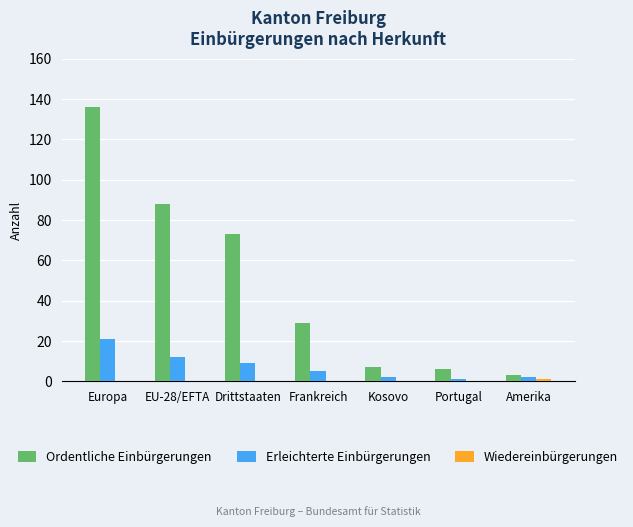

What is the sum of all Erleichterte Einbürgerungen values?

52